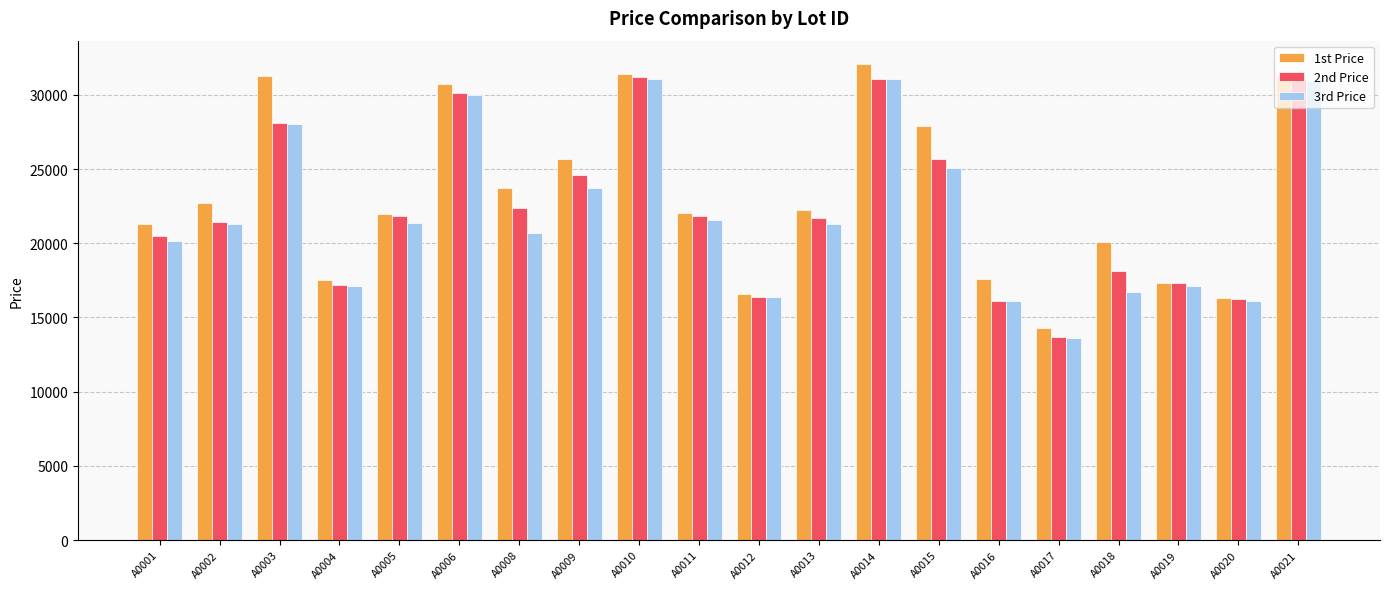

What is the spread (max minus min) of values at A0009?

2000